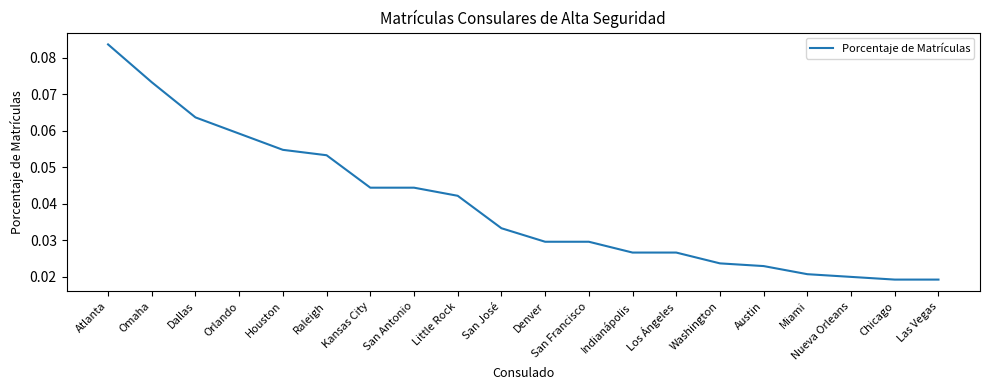

Does the chart display data point markers on the line(s)?

No